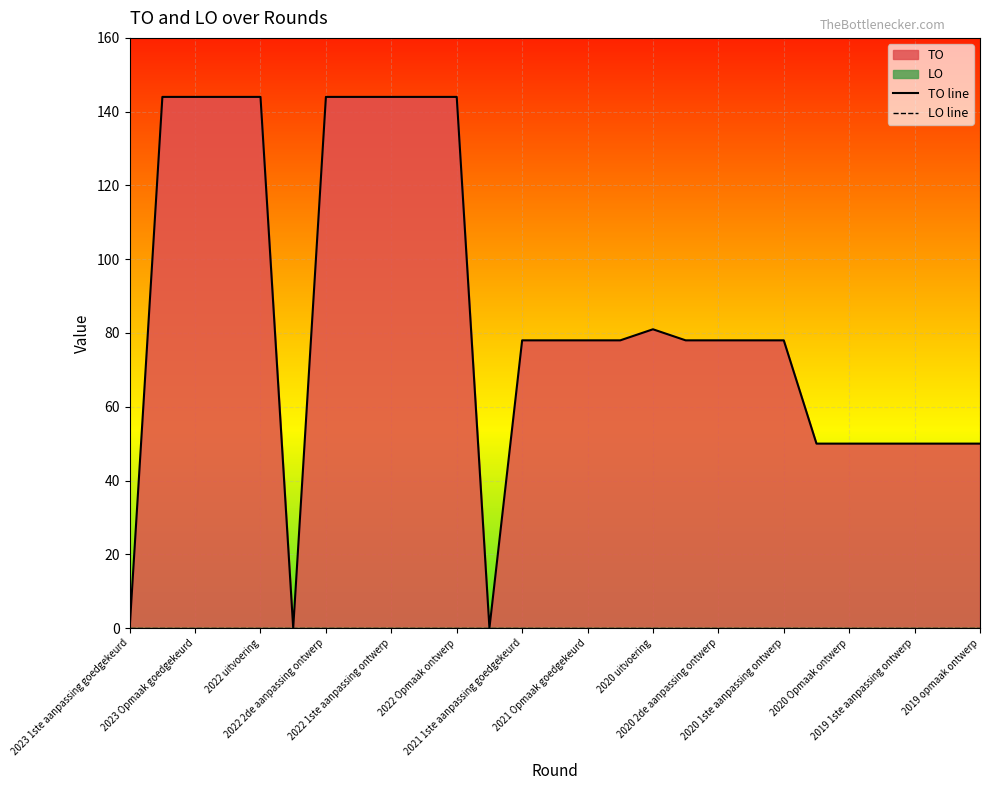

The chart shows a value of 144 at 2023 Opmaak goedgekeurd. True or false?

True